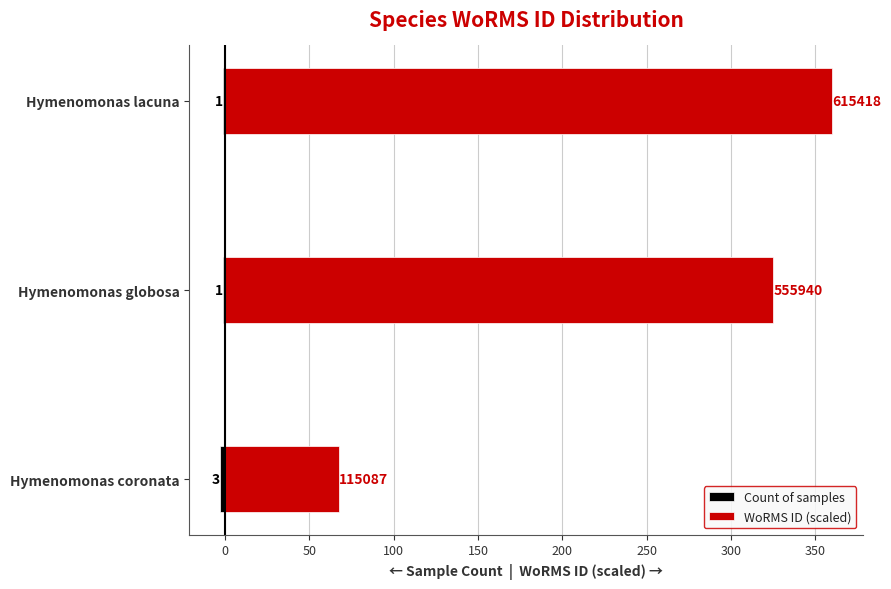

At Hymenomonas coronata, list the series in order from smallest to largest.

Count of samples, WoRMS ID (scaled)